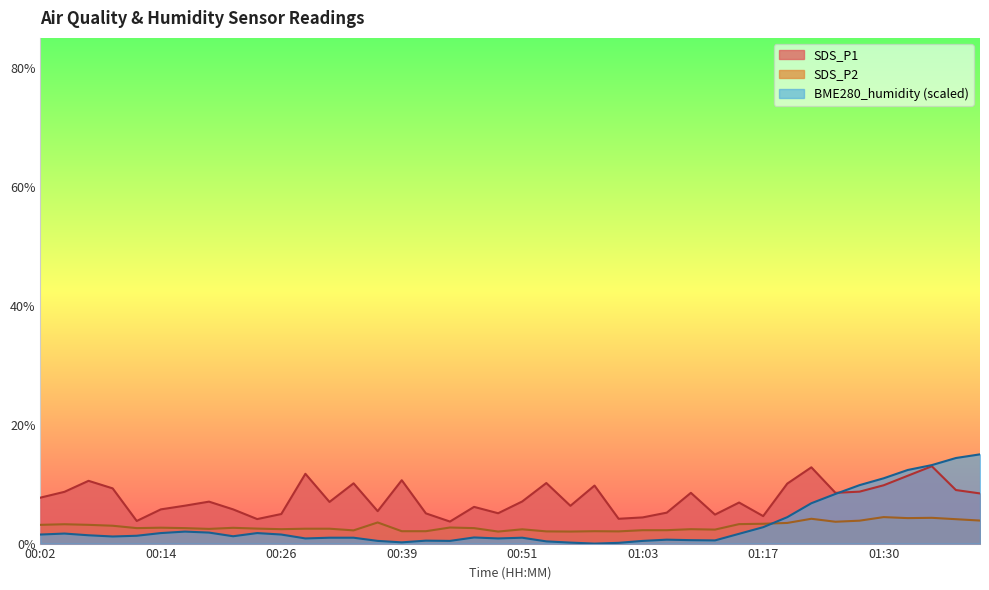

Where is the first local maximum for BME280_humidity?

00:04